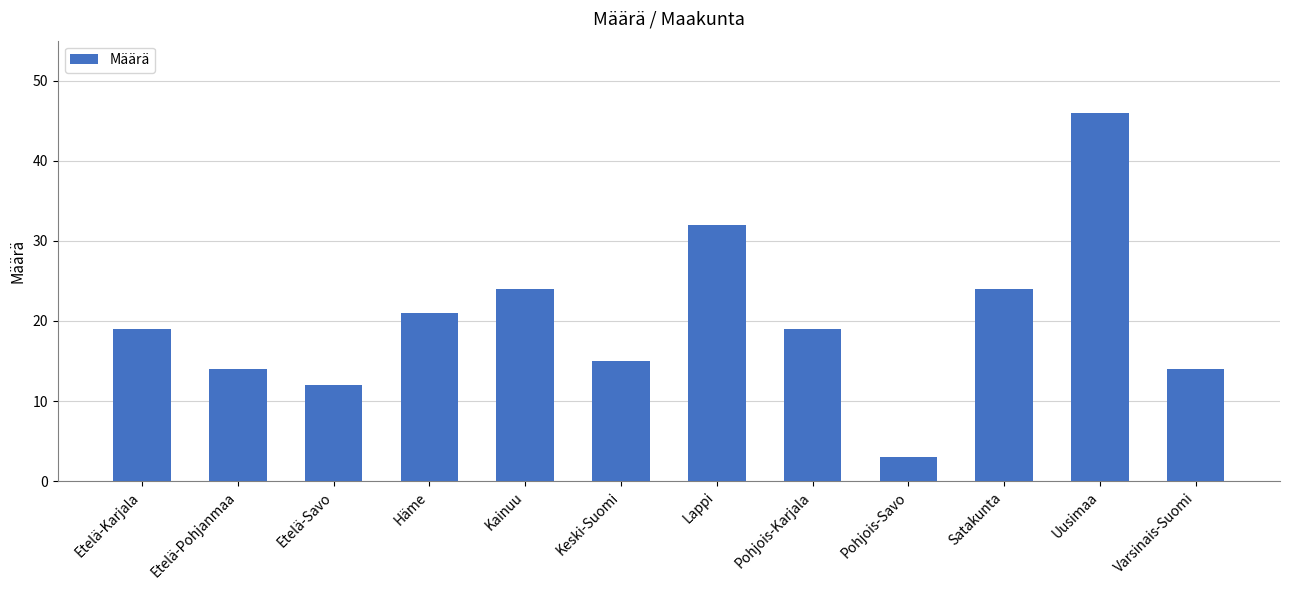

What is the smallest value displayed?

3